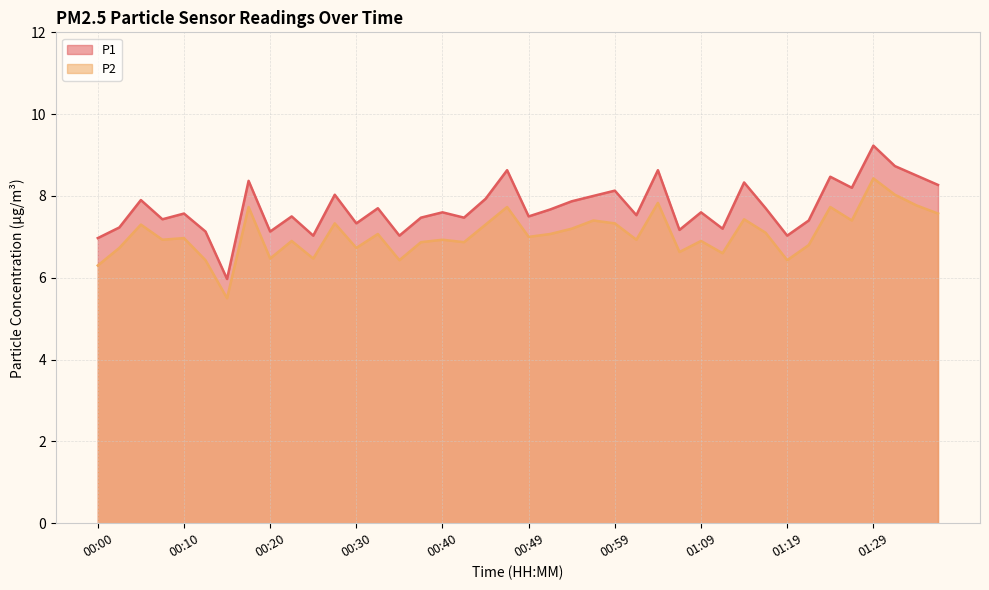

At which category does P1 reach its first local peak?

00:05